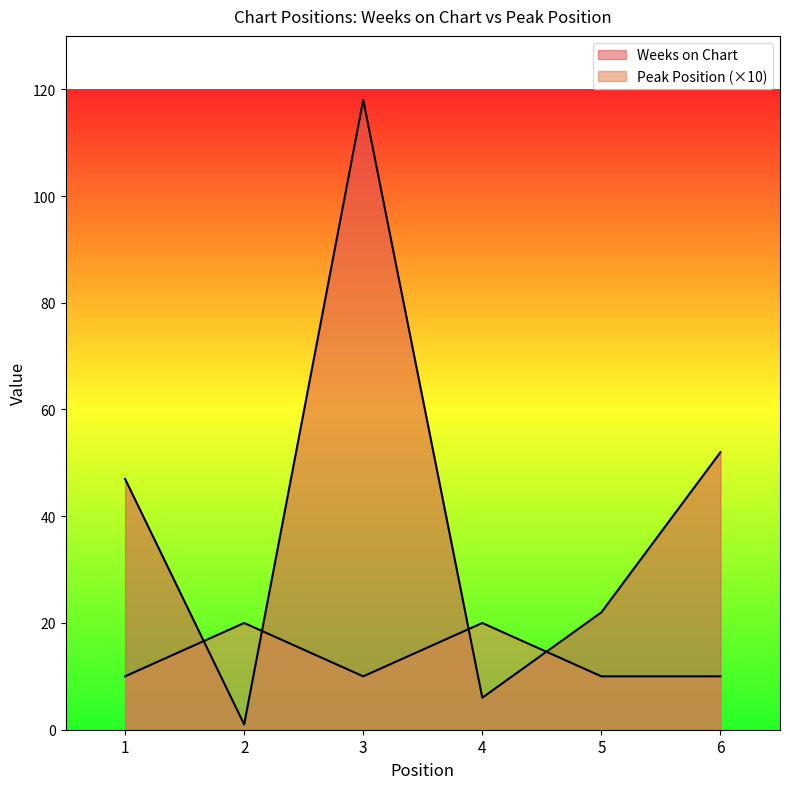

Which has a higher value, 4 or 6?

6